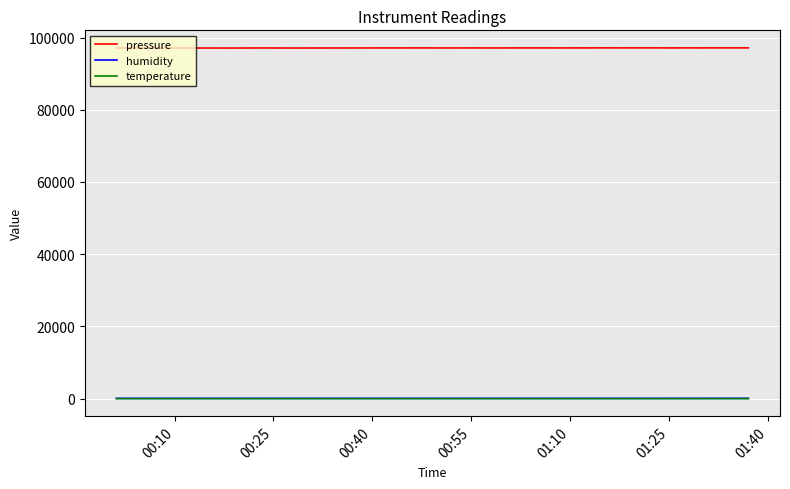

Which series has the largest range (max minus min)?

pressure